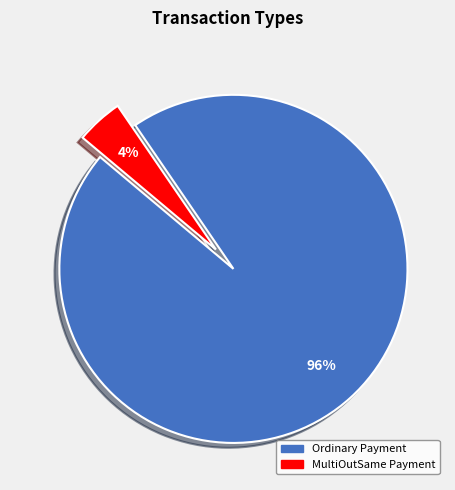

Does any single category account for the majority?

Yes